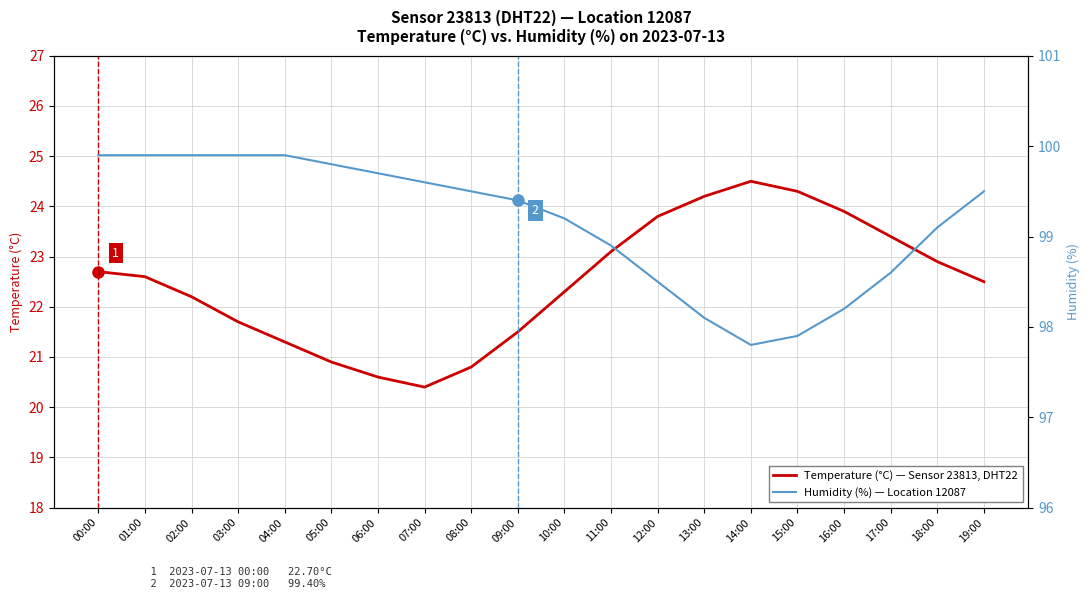

What is the value of the Humidity (%) — Location 12087 point at the 5th from the left?

99.9